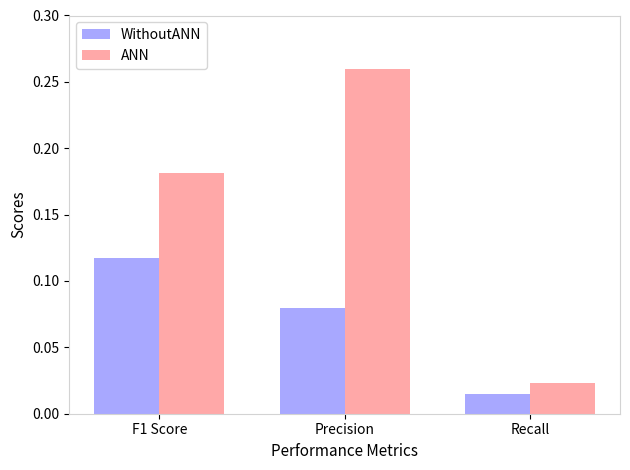

Which series has the widest spread of values?

ANN